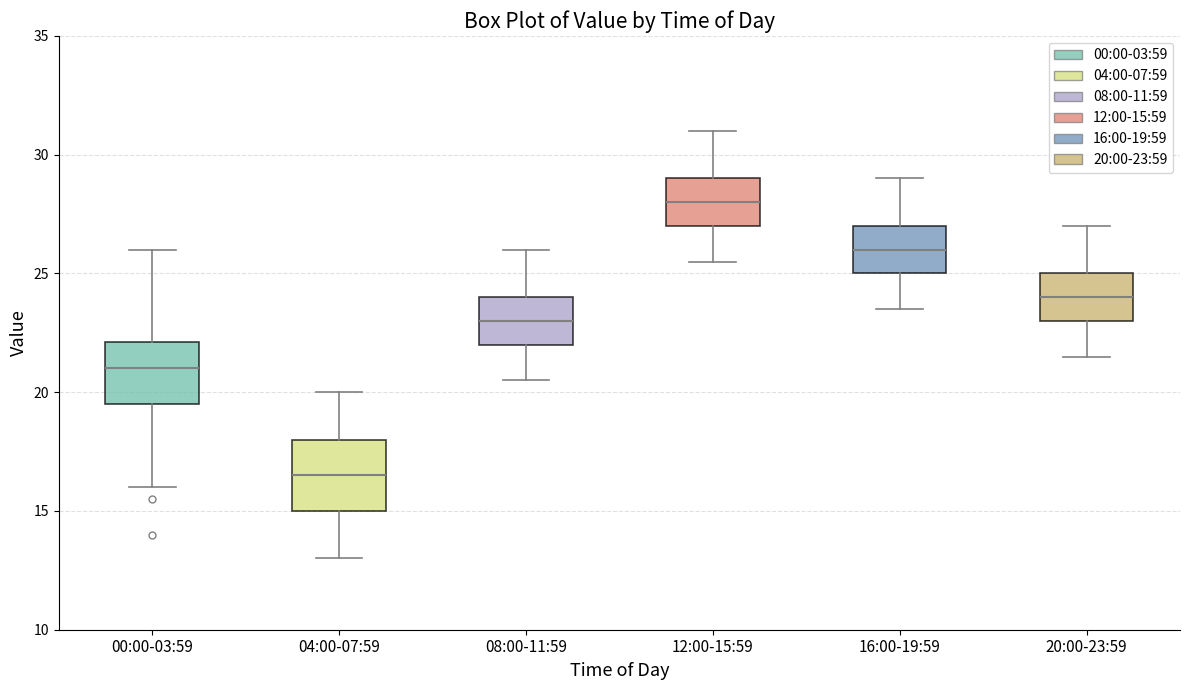

Reading left to right, read every box against the y-axis: the position of its median line, the range the box covers, and the ends of its whiskers. The values are not printed on the chart, so give them approximately, as read against the axis.

00:00-03:59: median 21.0, box 19.5 to 22.0, whiskers 16.0 to 26.0
04:00-07:59: median 16.5, box 15.0 to 18.0, whiskers 13.0 to 20.0
08:00-11:59: median 23.0, box 22.0 to 24.0, whiskers 20.5 to 26.0
12:00-15:59: median 28.0, box 27.0 to 29.0, whiskers 25.5 to 31.0
16:00-19:59: median 26.0, box 25.0 to 27.0, whiskers 23.5 to 29.0
20:00-23:59: median 24.0, box 23.0 to 25.0, whiskers 21.5 to 27.0